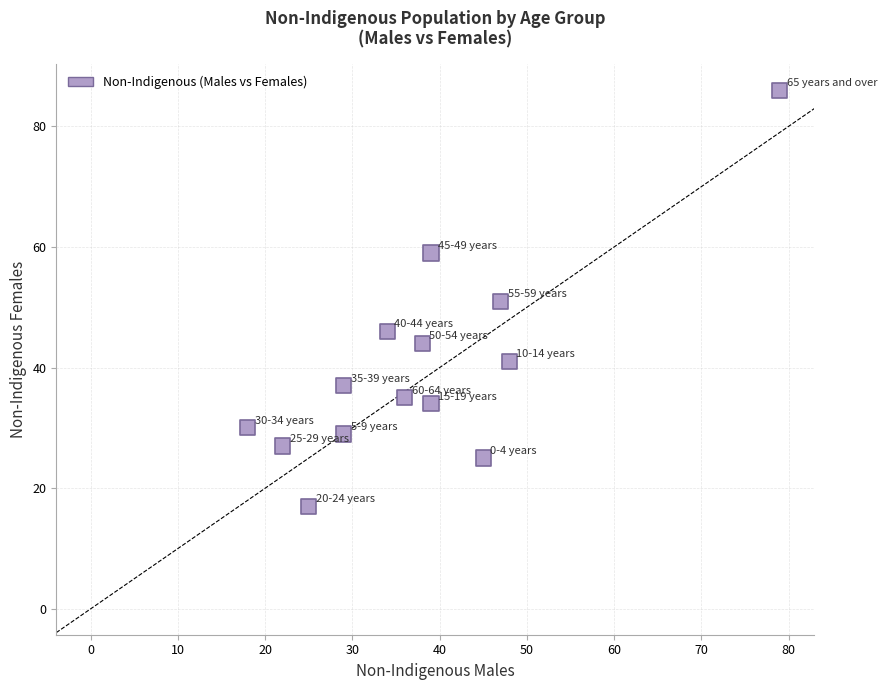

What is the range of X values (max minus min)?

61